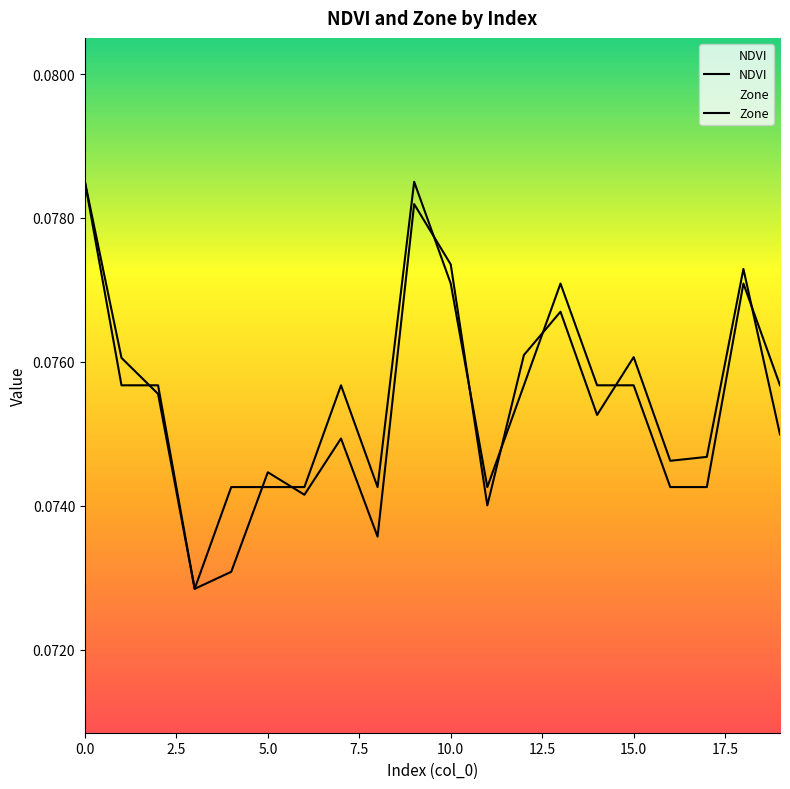

List the series in order of their overall mean, highest first.

Zone, NDVI